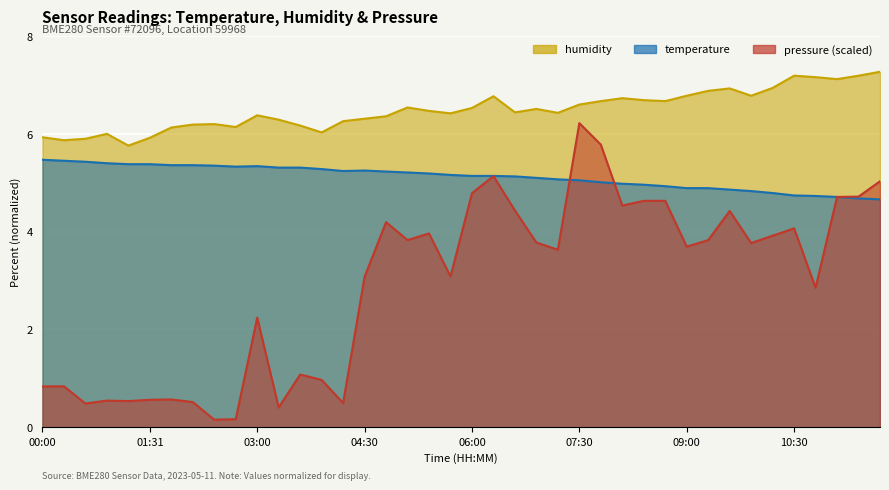

Reading left to right, list all the values displayed in this chart.

temperature: 5.5	5.4	5.4	5.4	5.4	5.4	5.4	5.4	5.3	5.3	5.3	5.3	5.3	5.3	5.2	5.2	5.2	5.2	5.2	5.2	5.1	5.1	5.1	5.1	5.1	5.1	5.0	5.0	5.0	4.9	4.9	4.9	4.9	4.8	4.8	4.7	4.7	4.7	4.7	4.7
humidity: 5.9	5.9	5.9	6.0	5.8	5.9	6.1	6.2	6.2	6.1	6.4	6.3	6.2	6.0	6.3	6.3	6.4	6.5	6.5	6.4	6.5	6.8	6.4	6.5	6.4	6.6	6.7	6.7	6.7	6.7	6.8	6.9	6.9	6.8	6.9	7.2	7.2	7.1	7.2	7.3
pressure_scaled: 0.8	0.8	0.5	0.5	0.5	0.6	0.6	0.5	0.2	0.2	2.2	0.4	1.1	1.0	0.5	3.1	4.2	3.8	4.0	3.1	4.8	5.1	4.4	3.8	3.6	6.2	5.8	4.5	4.6	4.6	3.7	3.8	4.4	3.8	3.9	4.1	2.9	4.7	4.7	5.0